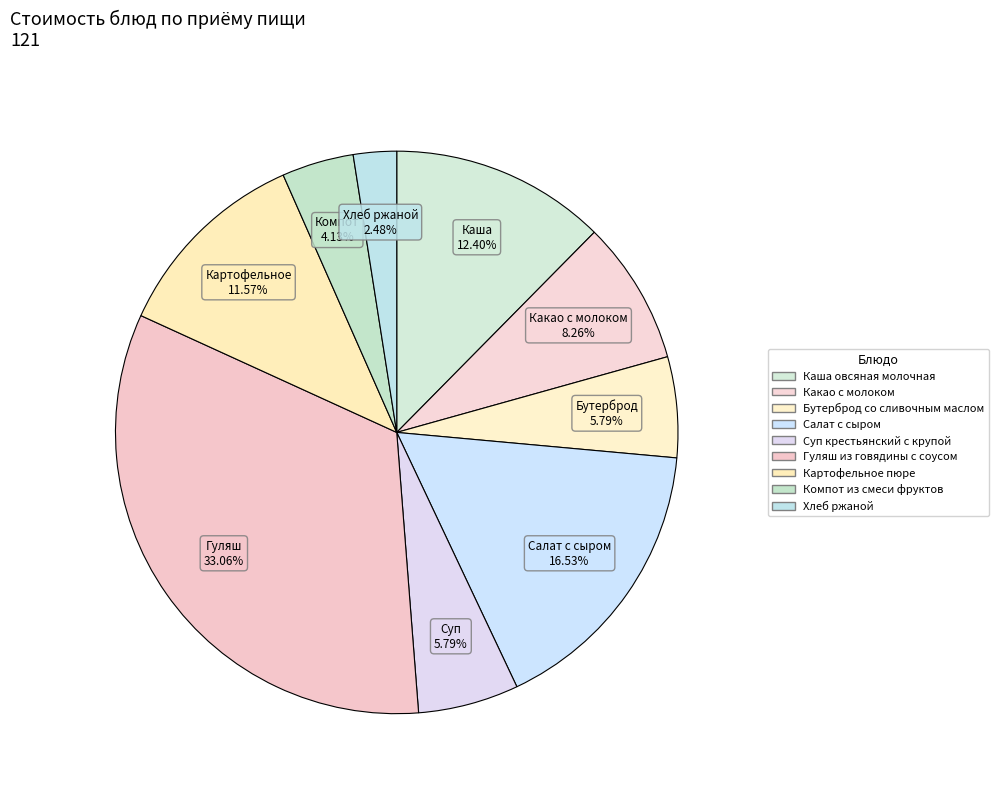

To the nearest percent, what portion does Какао с молоком represent?

8%